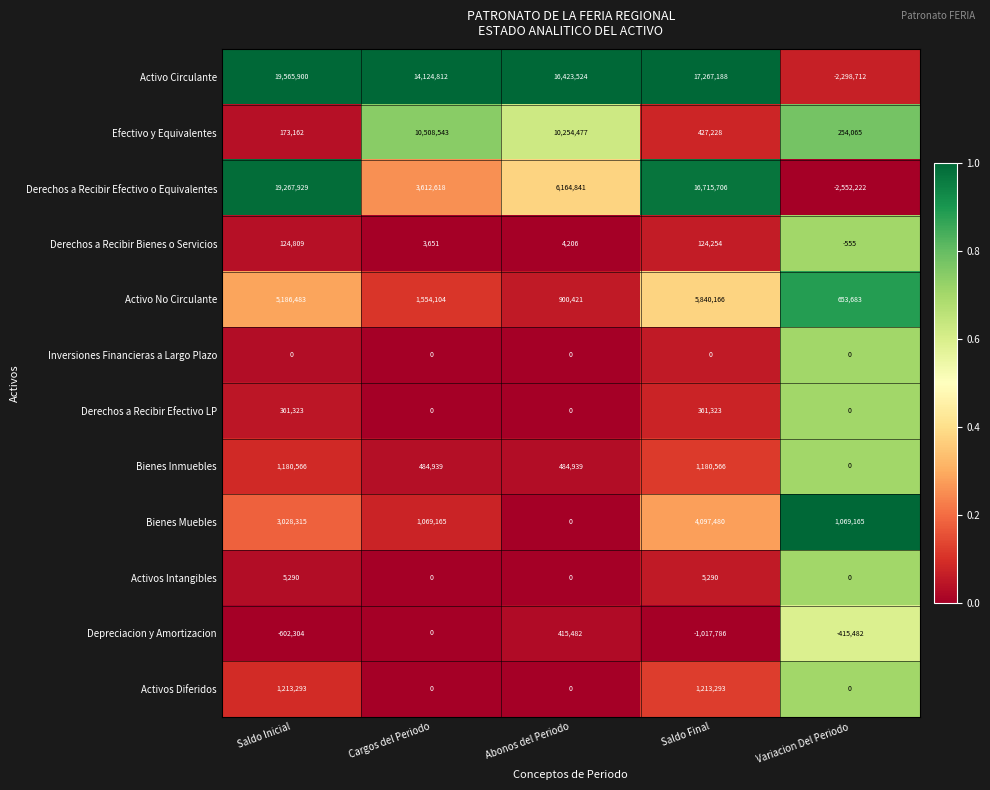

Is the value of Derechos a Recibir Efectivo o Equivalentes at Abonos del Periodo greater than the value of Bienes Muebles at Abonos del Periodo?

Yes